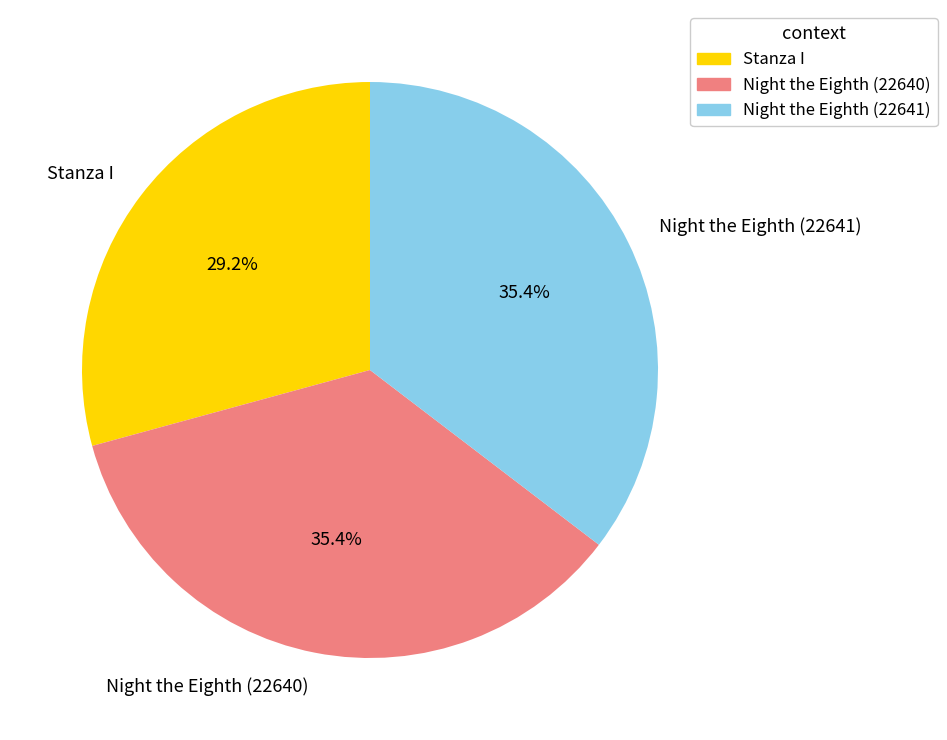

Combined, do Night the Eighth (22641) and Stanza I account for over 50%?

Yes